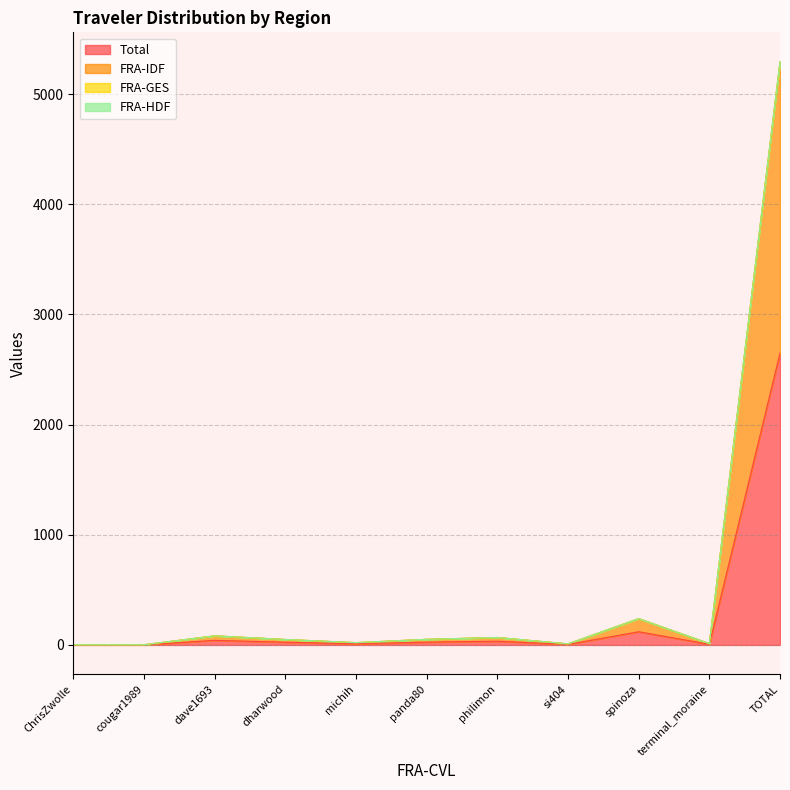

True or false: FRA-GES has a value of 12.0 at terminal_moraine.

True